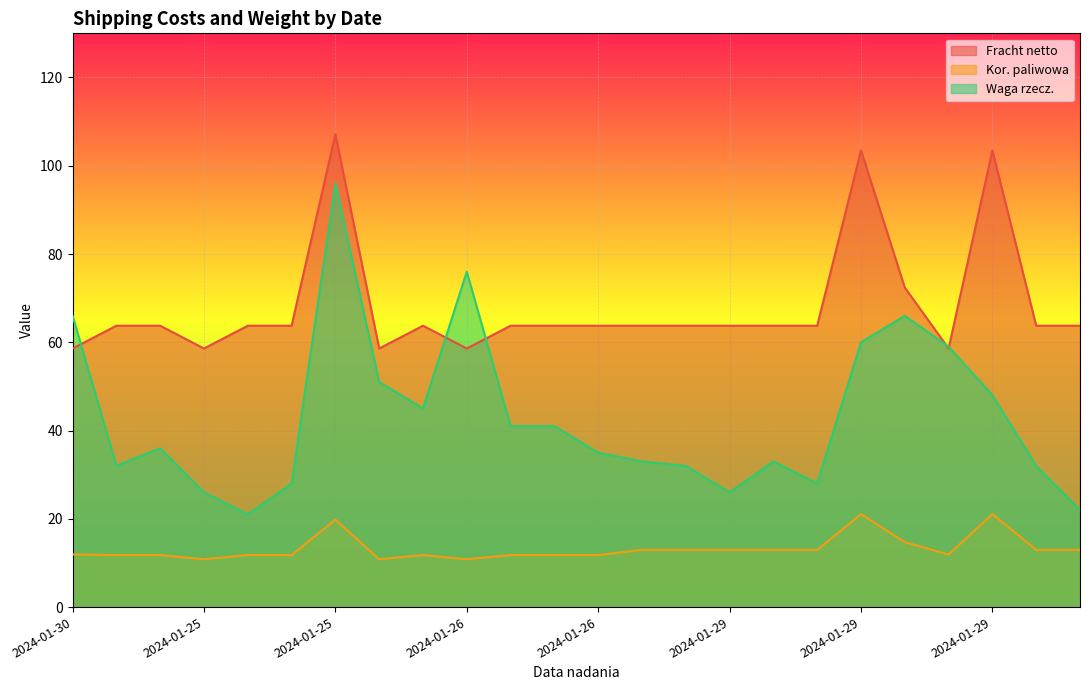

How many lines are shown in the chart?

3